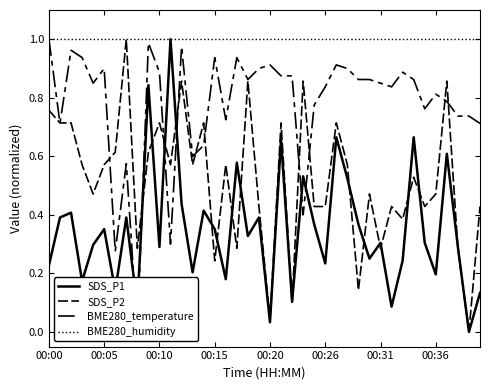

At 21, list the series in order from smallest to largest.

SDS_P1, SDS_P2, BME280_temperature, BME280_humidity